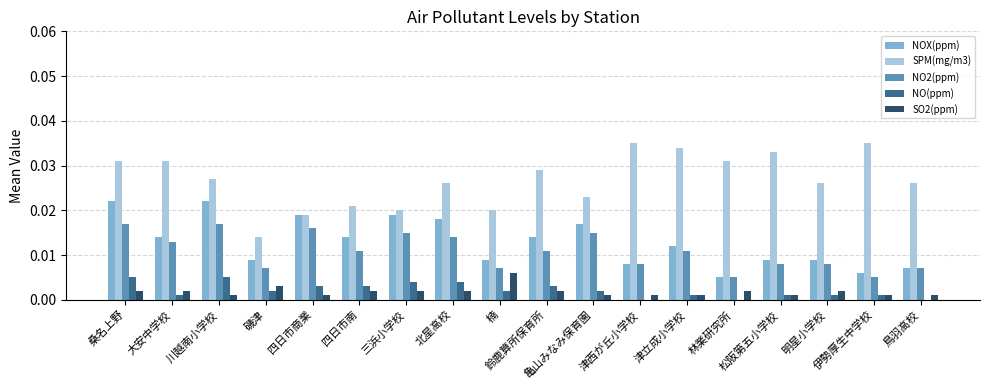

Which series has the largest total across all categories?

SPM(mg/m3)